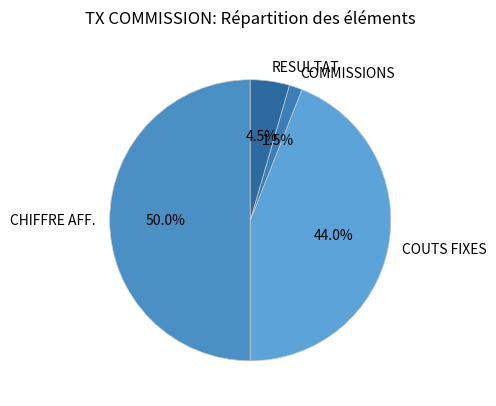

What is the ratio of the value at COUTS FIXES to the value at COMMISSIONS?

29.3